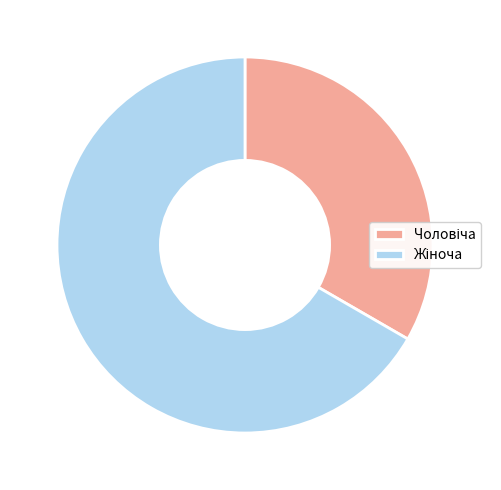

How many segments does this pie chart have?

2